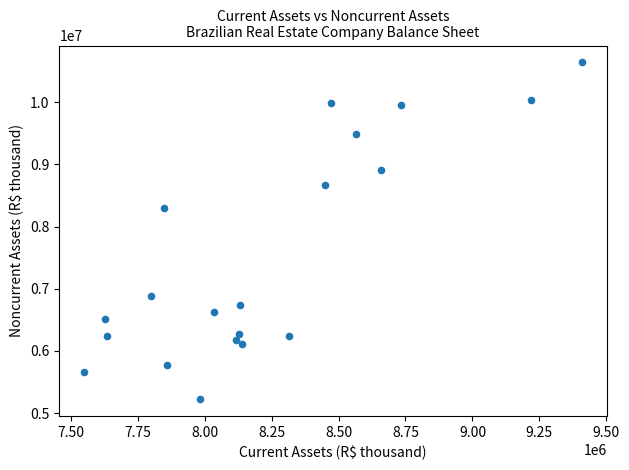

What is the range of Y values (max minus min)?

5418672.0